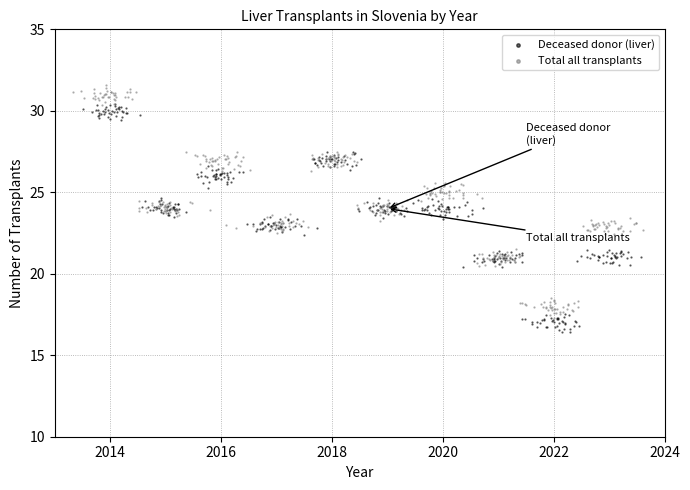

What are all the series names shown in the legend?

Deceased donor (liver), Total all transplants